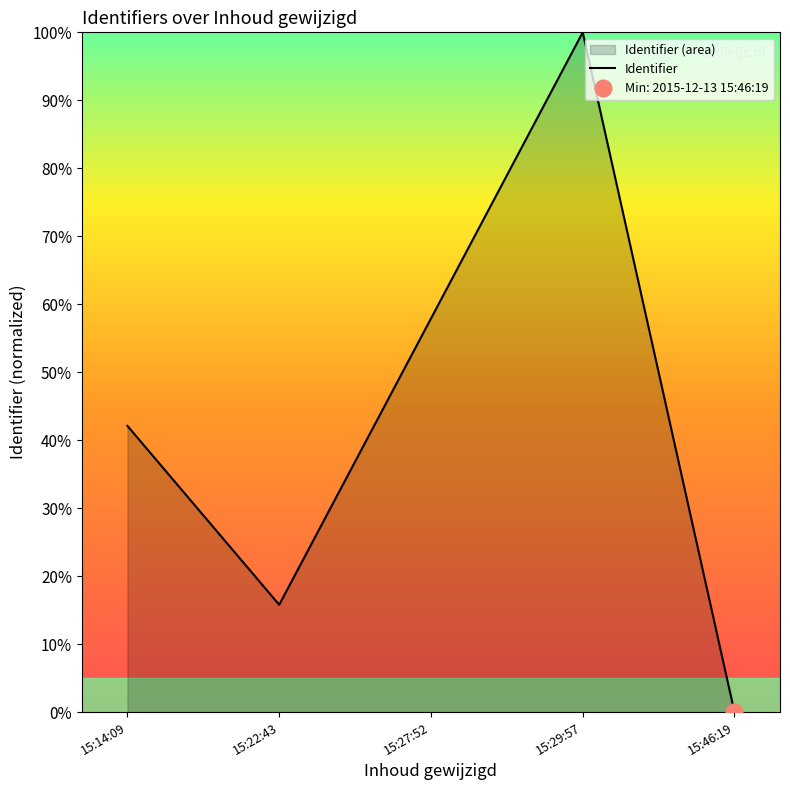

Reading left to right, transcribe all the data shown in this chart.

15:14:09=42.1	15:22:43=15.8	15:27:52=57.9	15:29:57=100.0	15:46:19=0.0